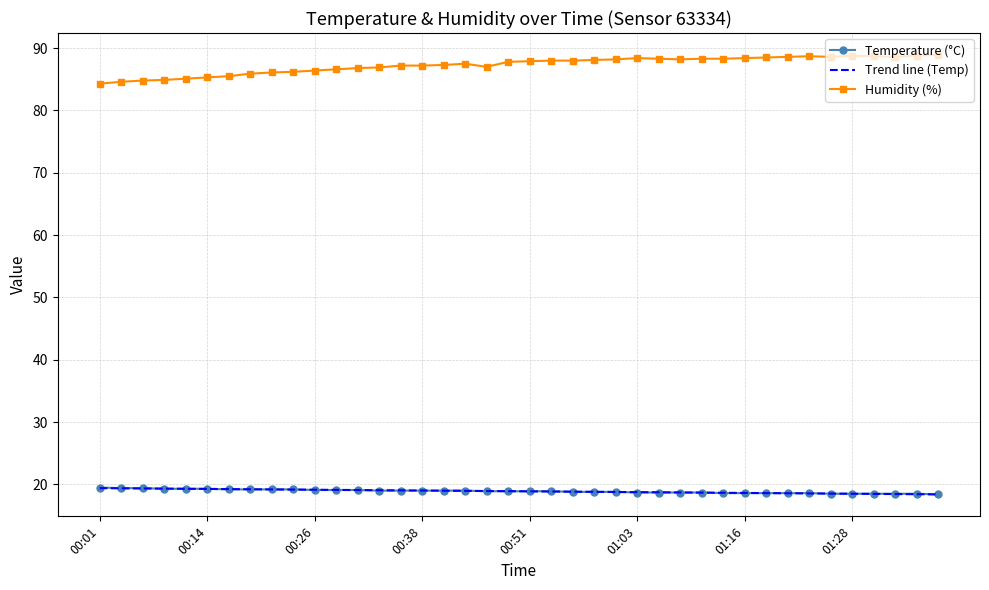

Count the number of data series in this chart.

3